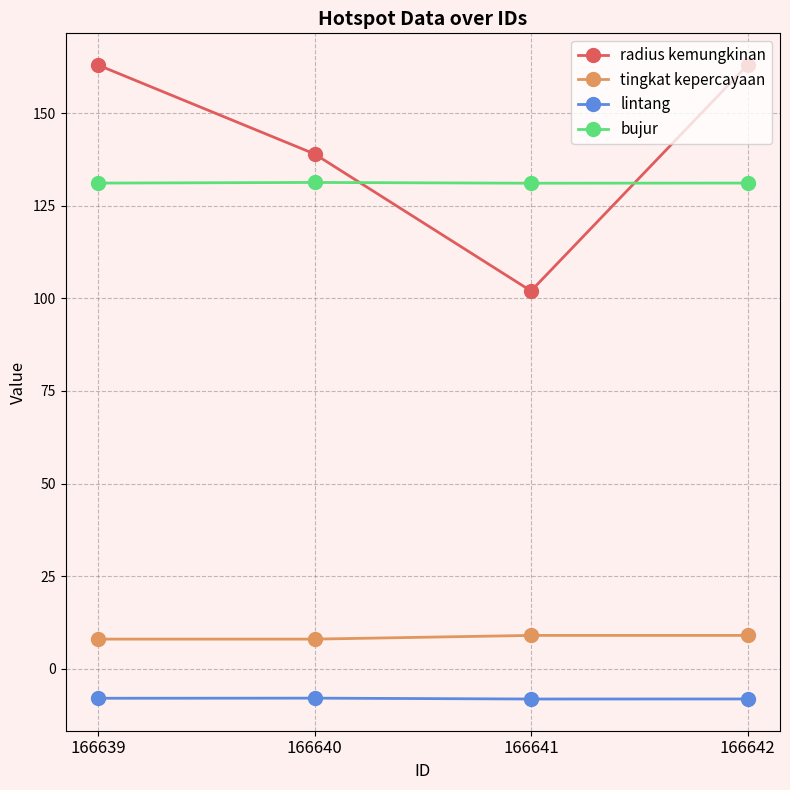

Rank the series at 166640 from highest to lowest value.

radius kemungkinan, bujur, tingkat kepercayaan, lintang